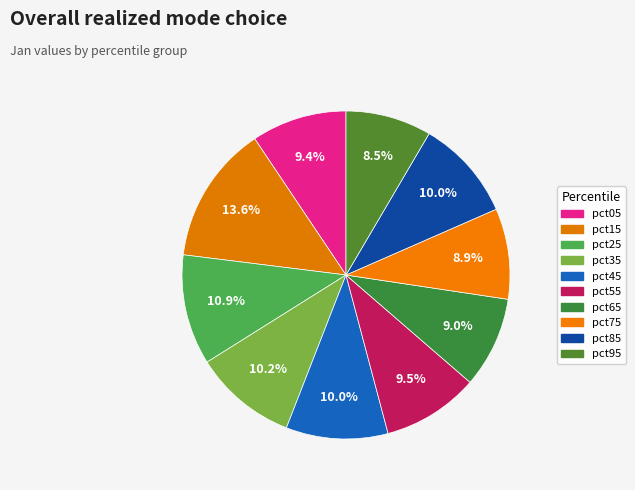

Count the number of slices in the pie.

10